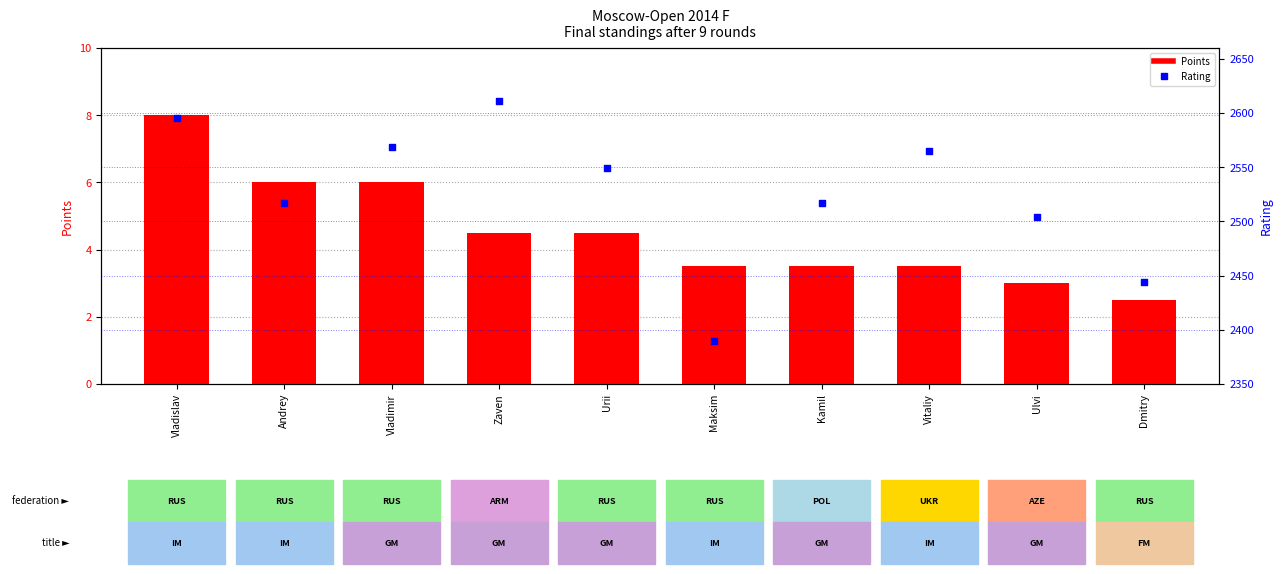

Which series reaches the minimum Y coordinate?

Points